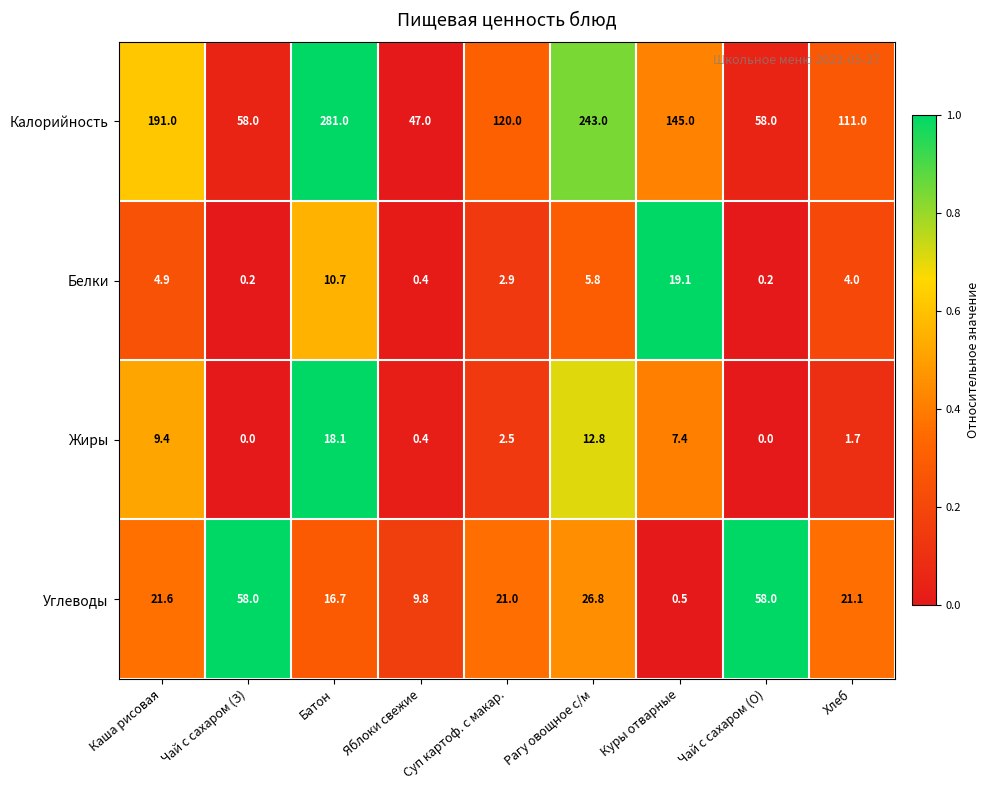

What is the total value across all series at Яблоки свежие?

57.6